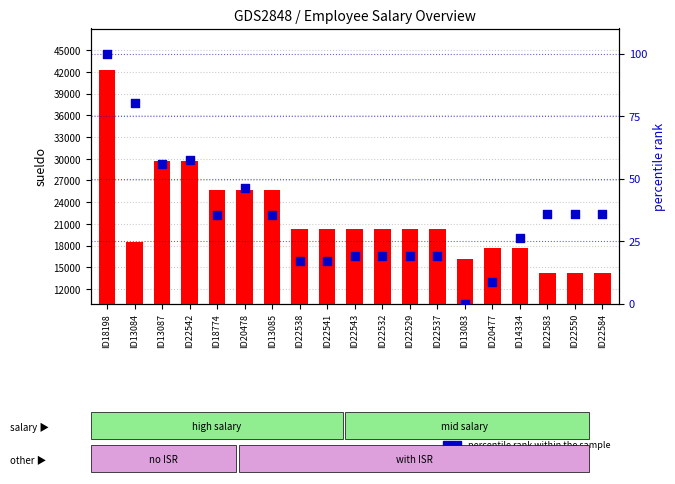

Which series has the largest total across all categories?

sueldo